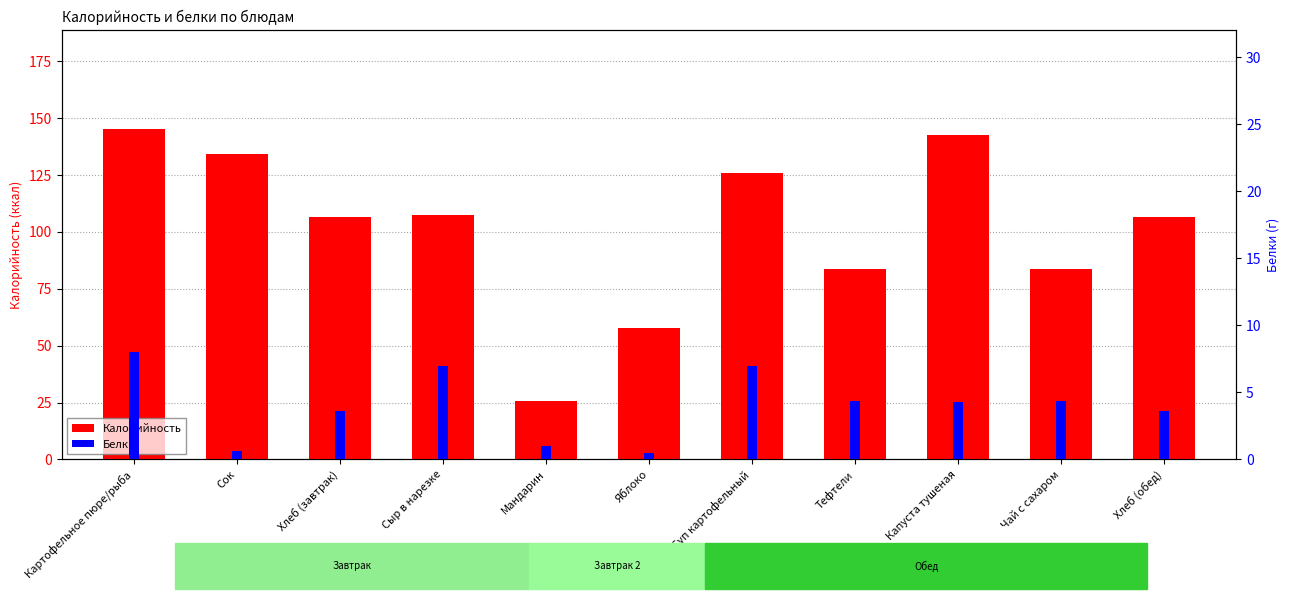

What is the greatest value displayed?

145.0